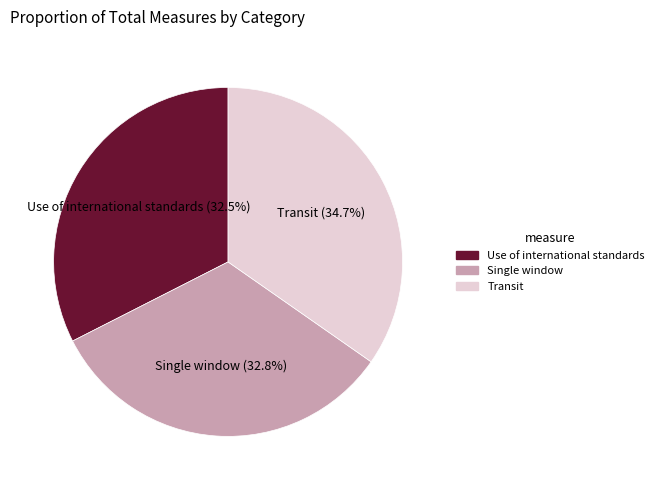

What is the ratio of the value at Use of international standards (32.5%) to the value at Single window (32.8%)?

1.0